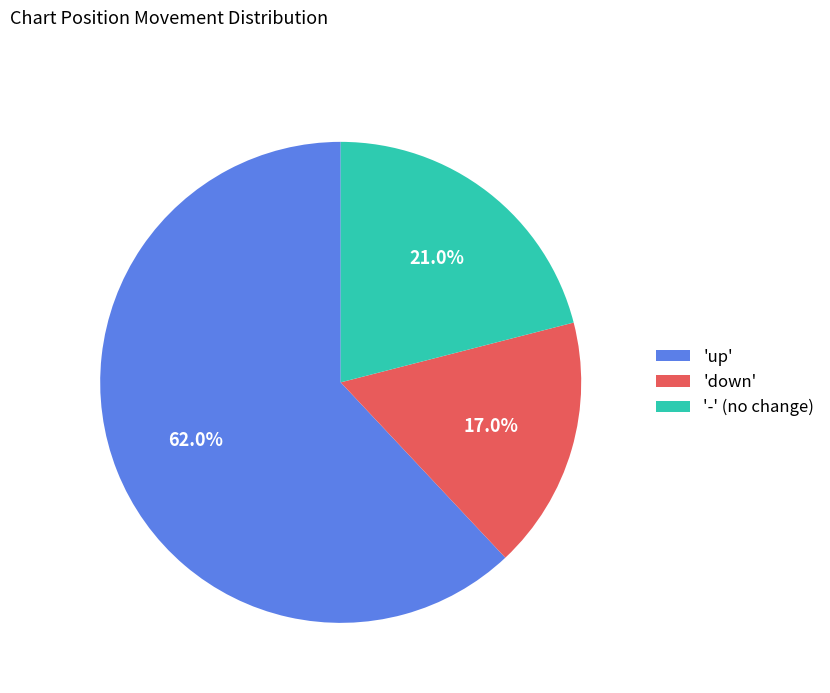

Which category accounts for the majority?

'up'